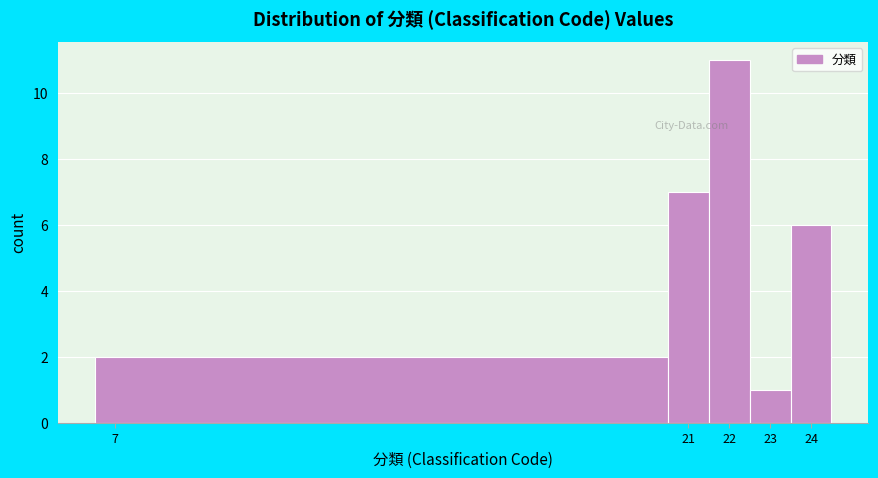

Reading left to right, transcribe this chart: for each bar, give the range it covers on the x-axis and its height. The values are not printed on the chart, so give them approximately, as read against the axis.

6.5 to 20.5: 2
20.5 to 21.5: 7
21.5 to 22.5: 11
22.5 to 23.5: 1
23.5 to 24.5: 6